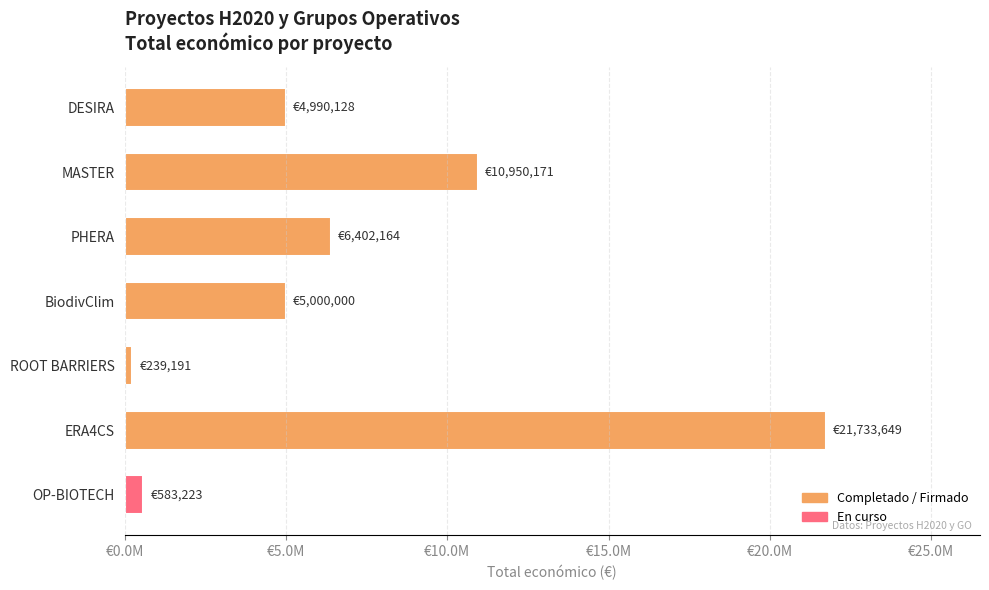

Are the bars horizontal?

Yes